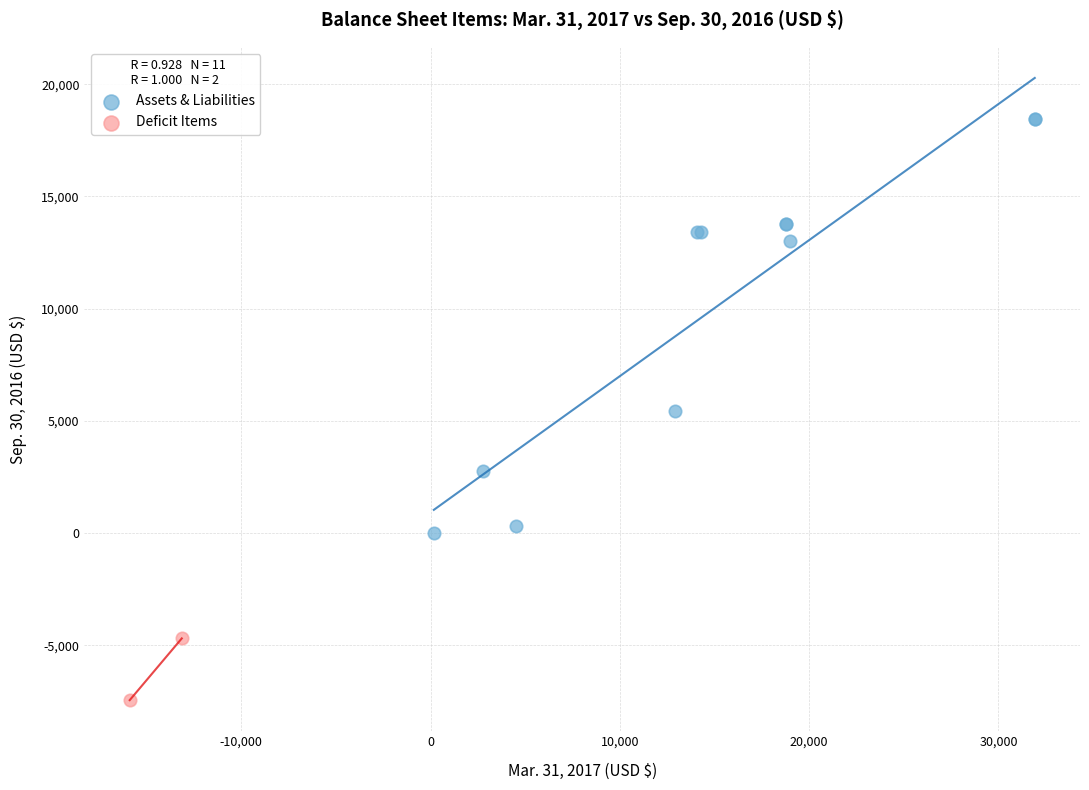

Which series contains the highest Y value?

Assets & Liabilities